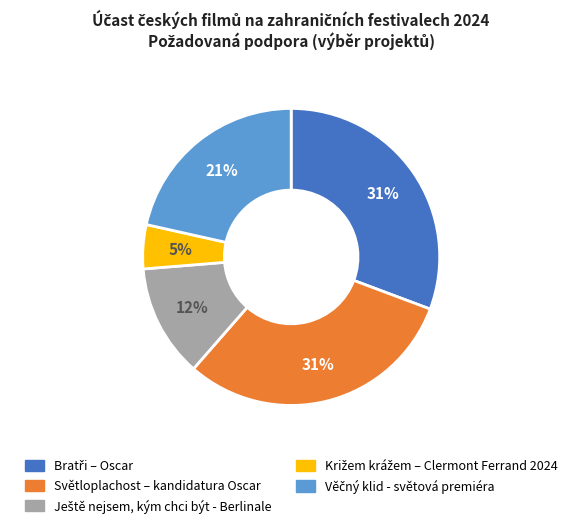

To the nearest percent, what percentage of the pie is Světloplachost – kandidatura Oscar?

31%